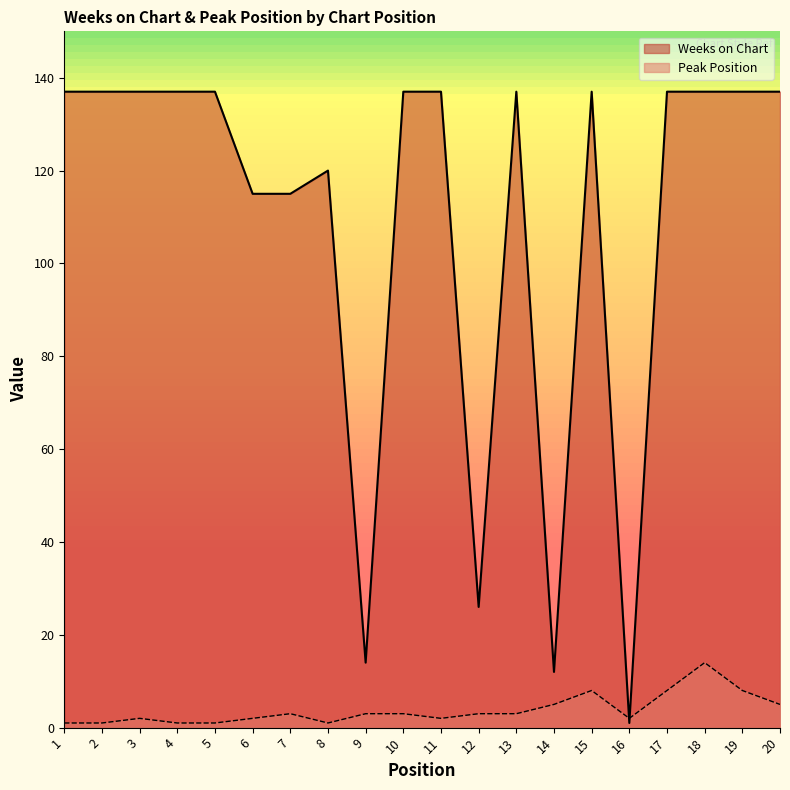

Reading left to right, what are all the values shown in this chart?

Weeks on Chart: 137	137	137	137	137	115	115	120	14	137	137	26	137	12	137	1	137	137	137	137
Peak Position: 1	1	2	1	1	2	3	1	3	3	2	3	3	5	8	2	8	14	8	5